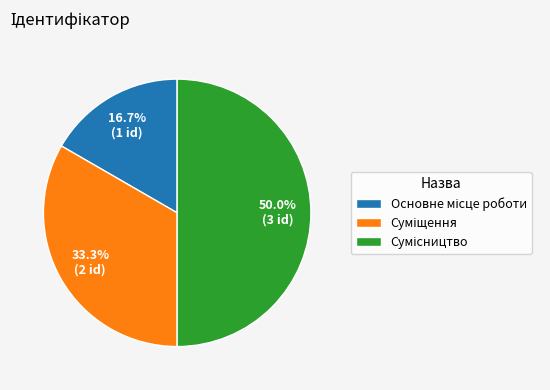

How many slices are in this pie chart?

3